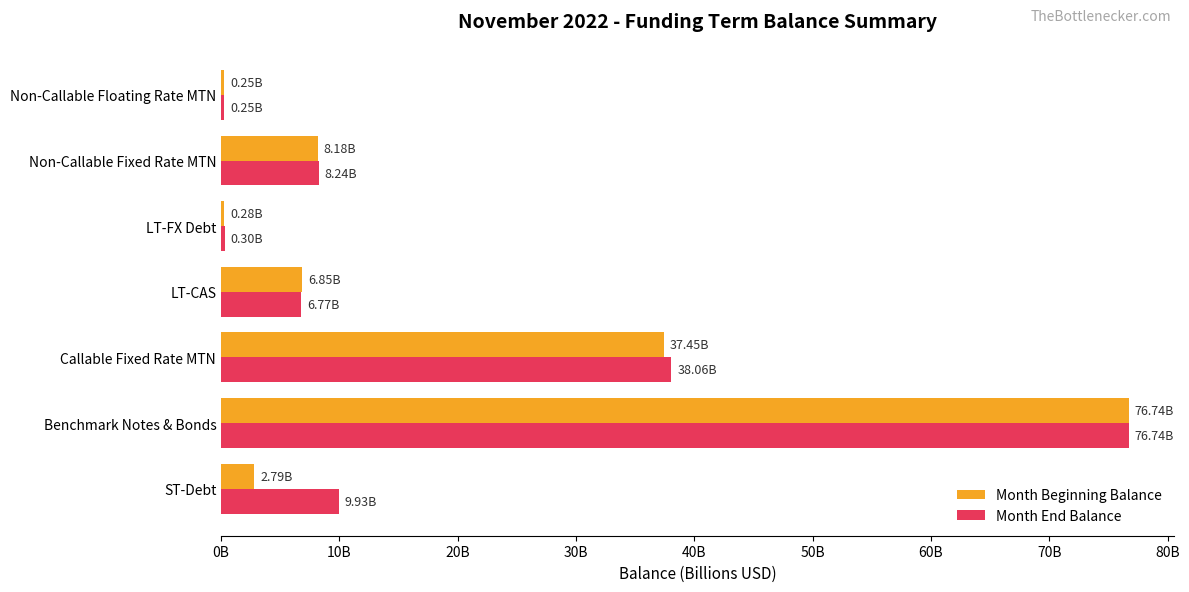

What are all the series names shown in the legend?

Month Beginning Balance, Month End Balance